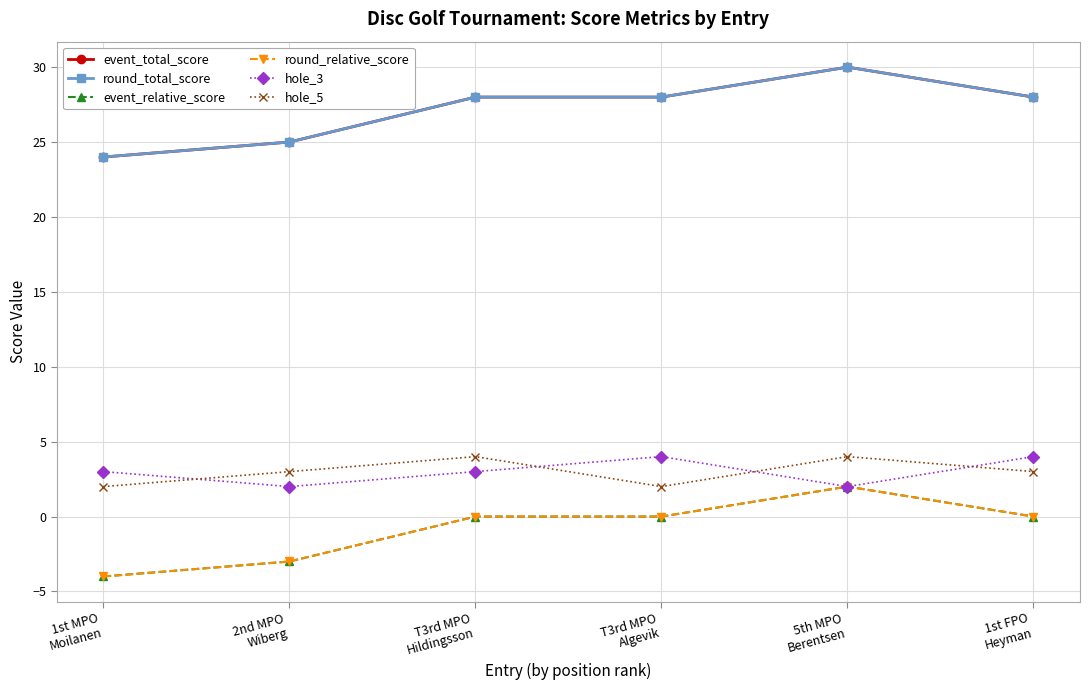

Does the chart have visible grid lines?

Yes